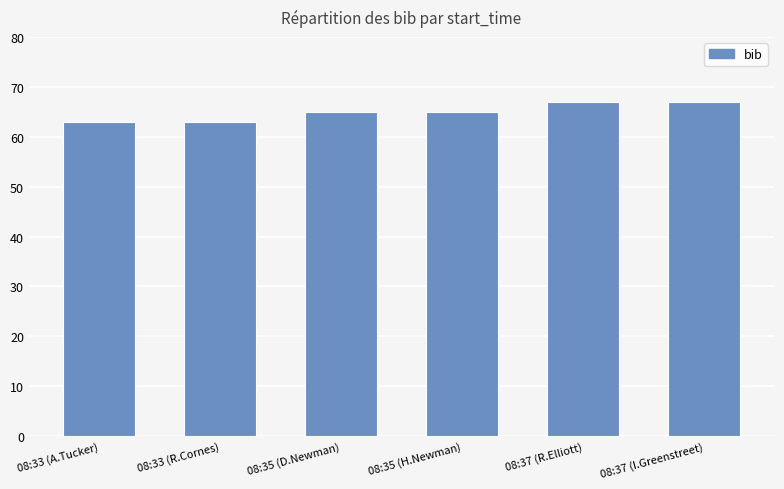

True or false: the data shows 67 at 08:37 (R.Elliott).

True